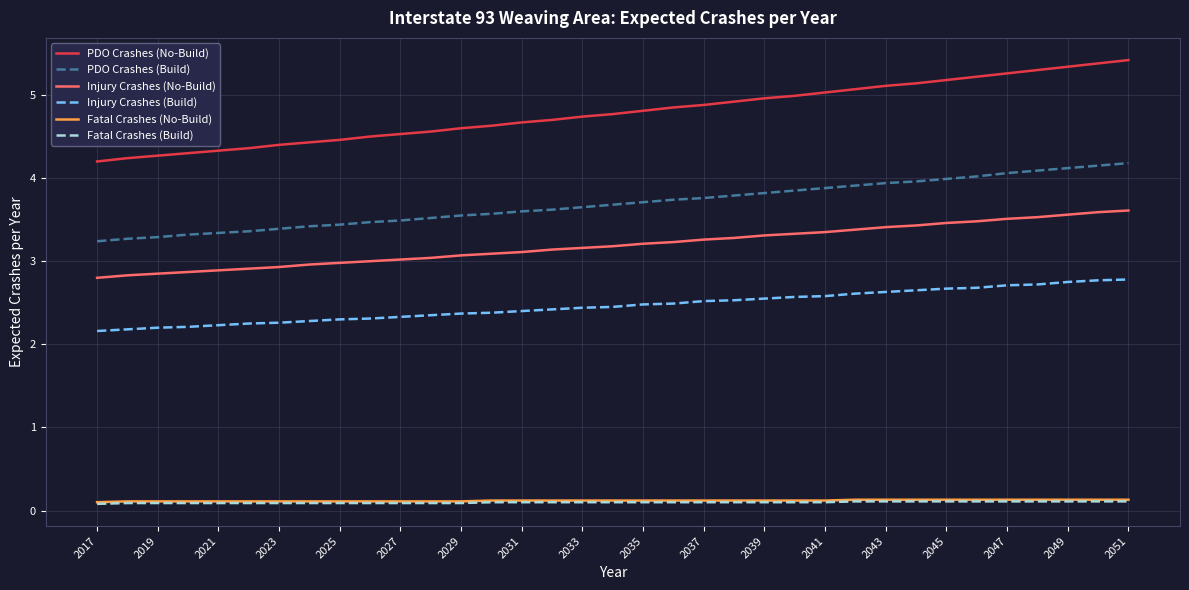

Does the chart have visible grid lines?

Yes